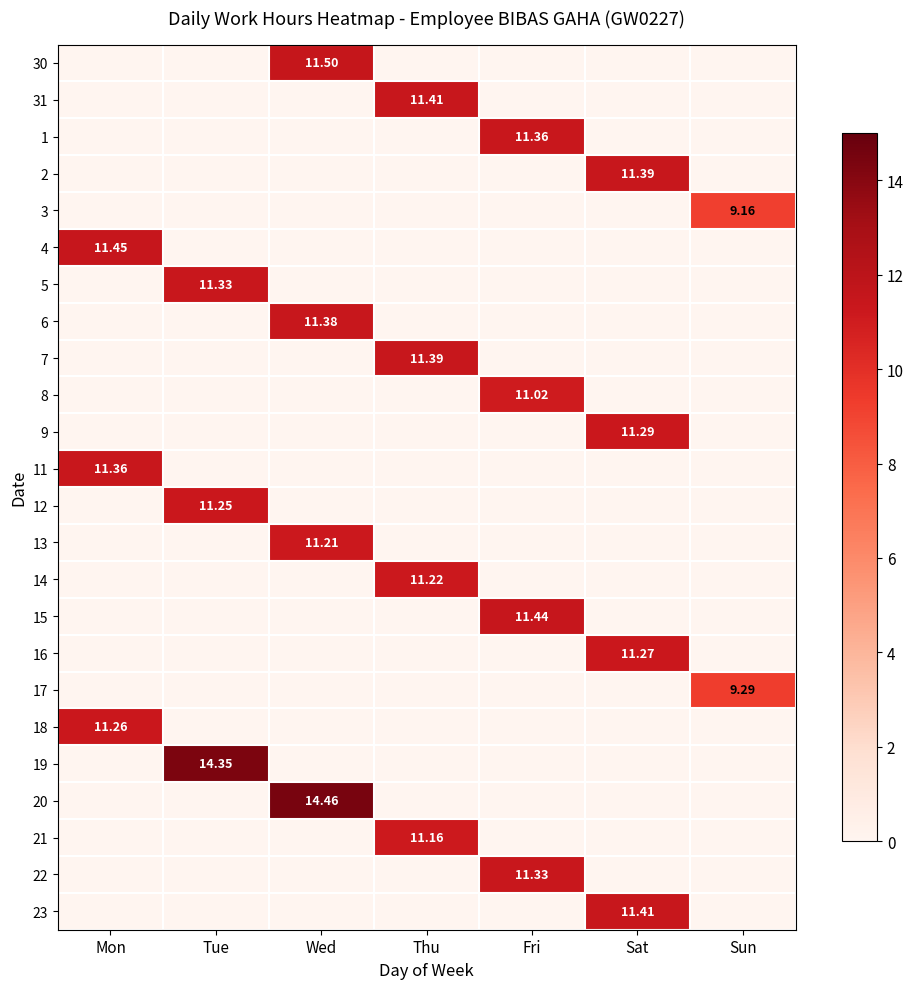

At which category is the sum across all series the highest?

Wed